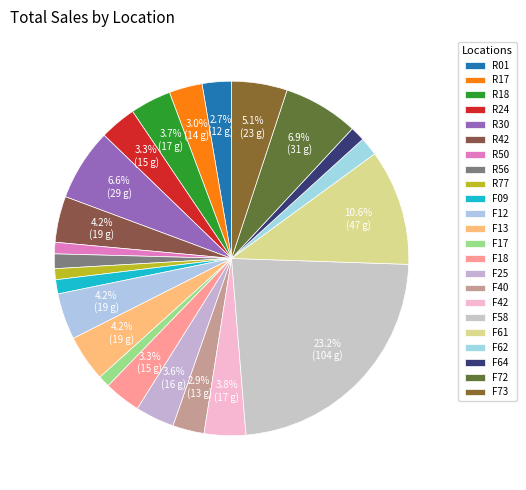

True or false: R50 accounts for 11% of the total.

False